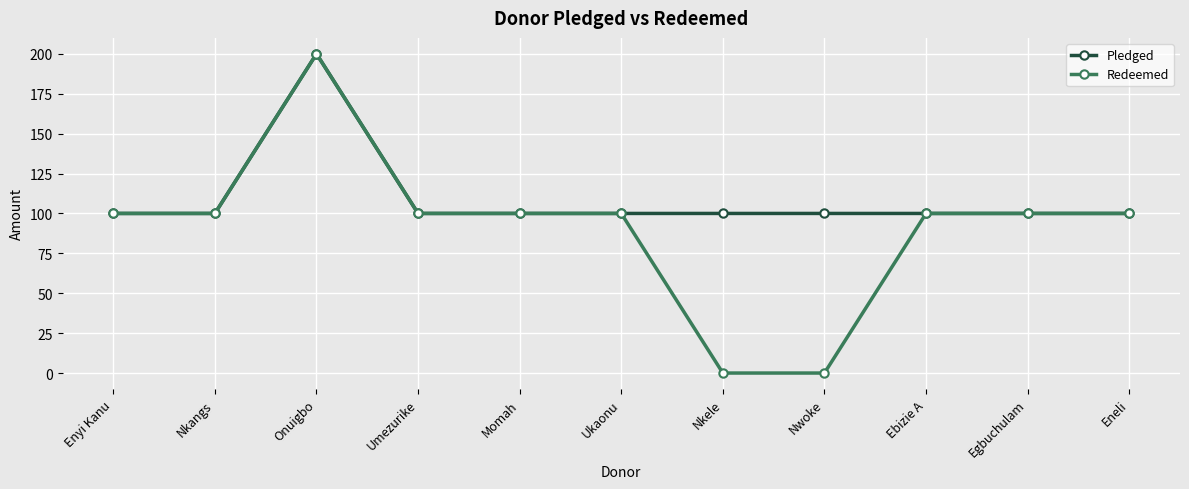

What is the total value across all series at Onuigbo?

400